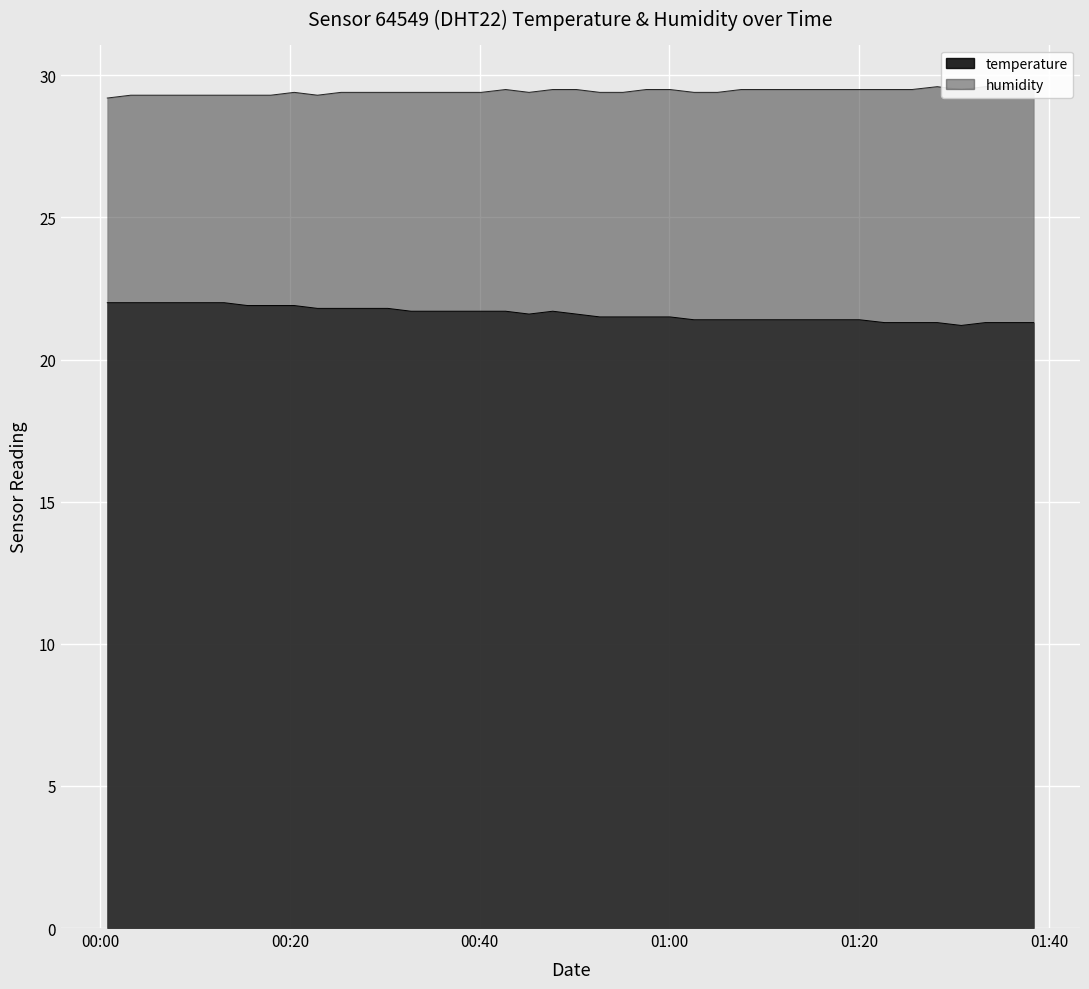

How many lines are shown in the chart?

2